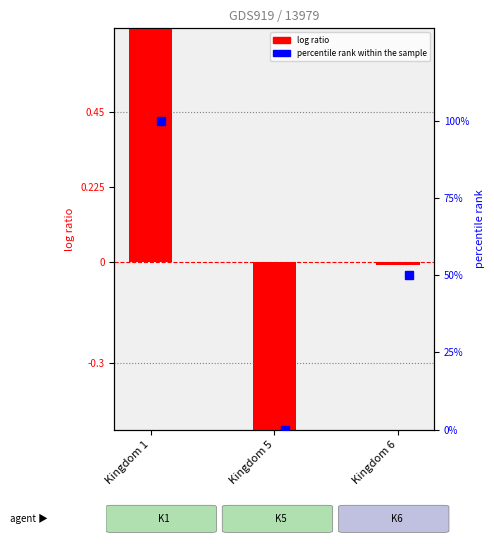

Between Kingdom 1 and Kingdom 6, which is larger?

Kingdom 1